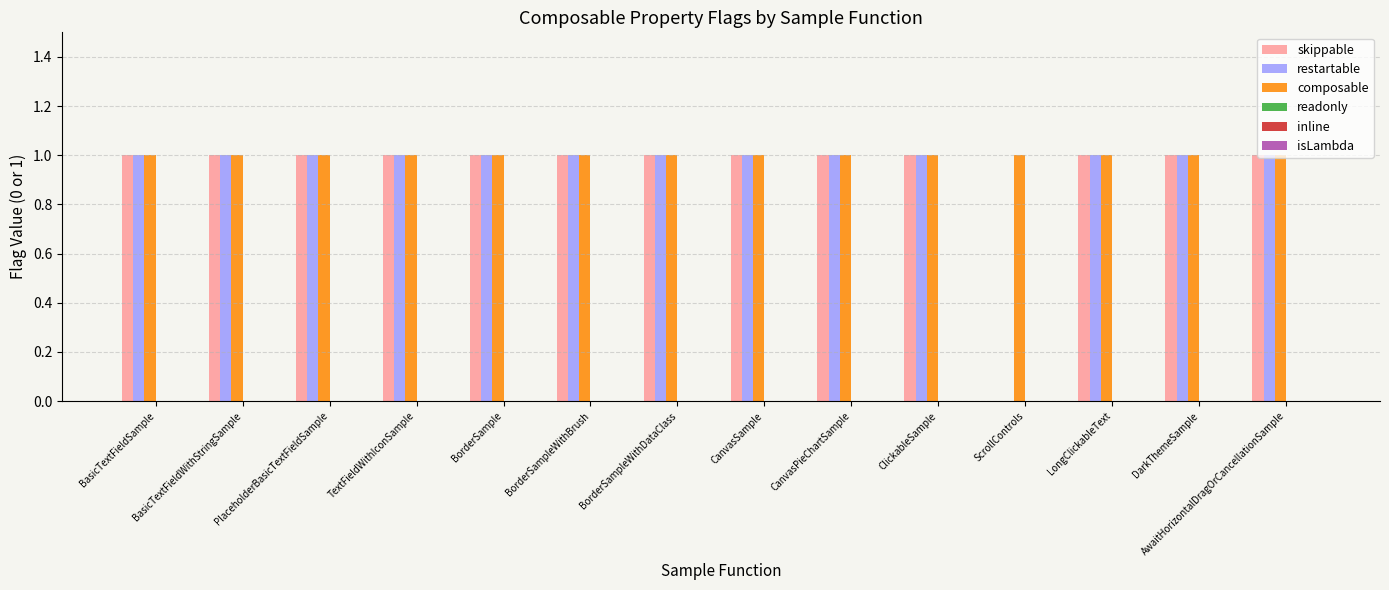

True or false: skippable has a value of 0 at AwaitHorizontalDragOrCancellationSample.

False